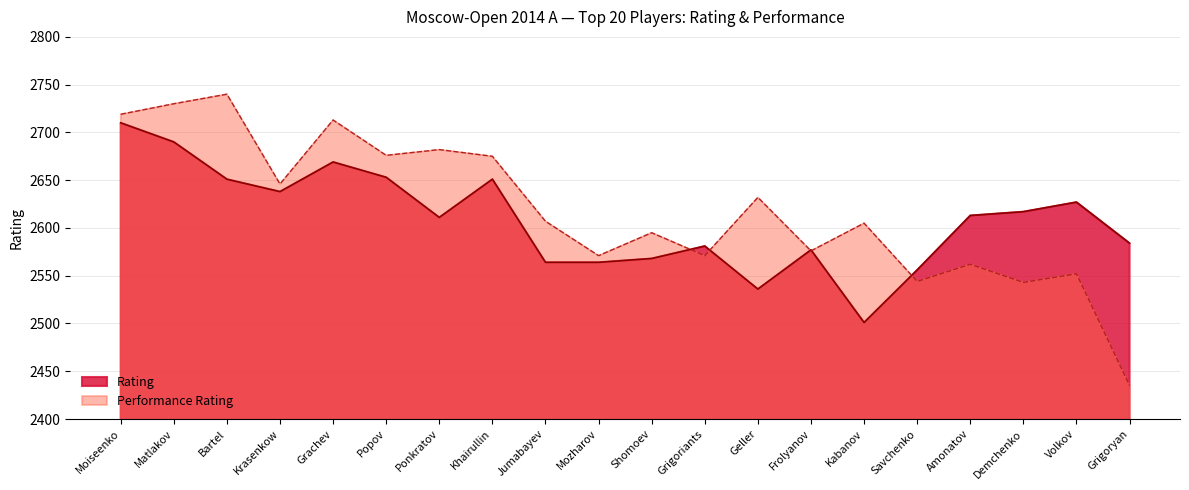

Which has a higher value, Grigoriants or Mozharov?

Grigoriants